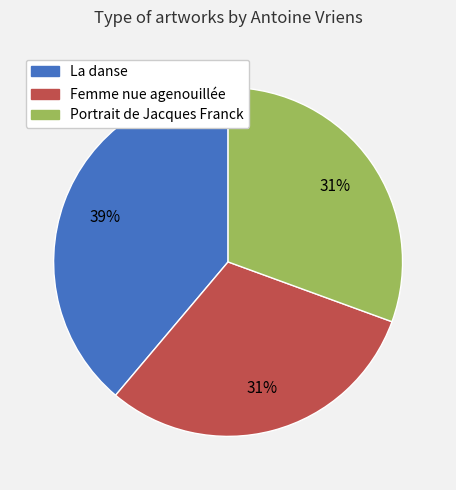

To the nearest percent, what portion does Femme nue agenouillée represent?

31%